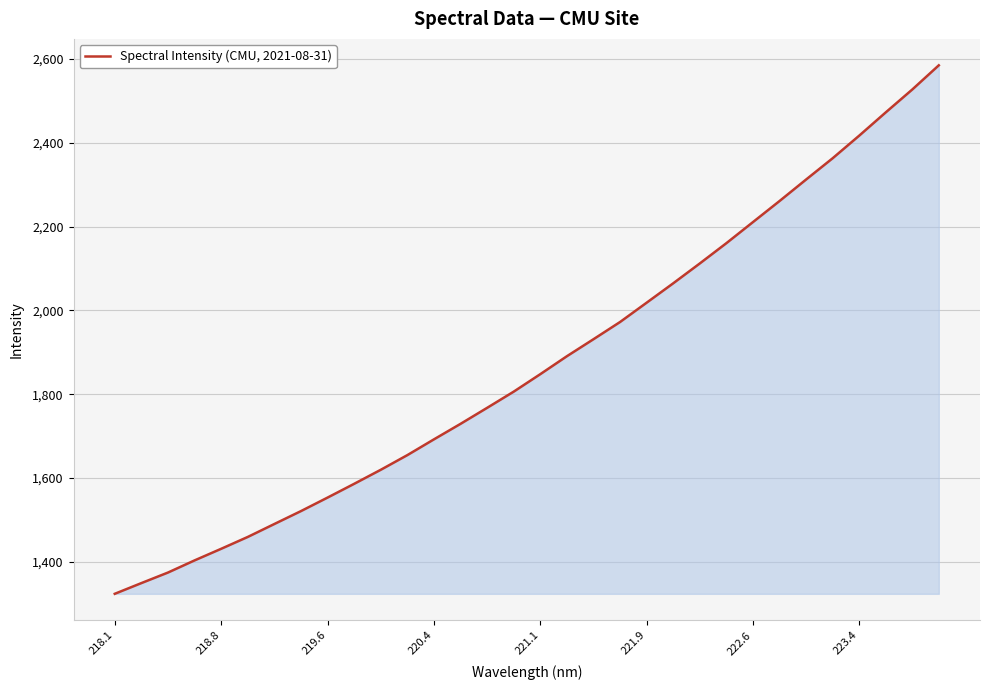

What is the minimum value shown in the chart?

1323.6